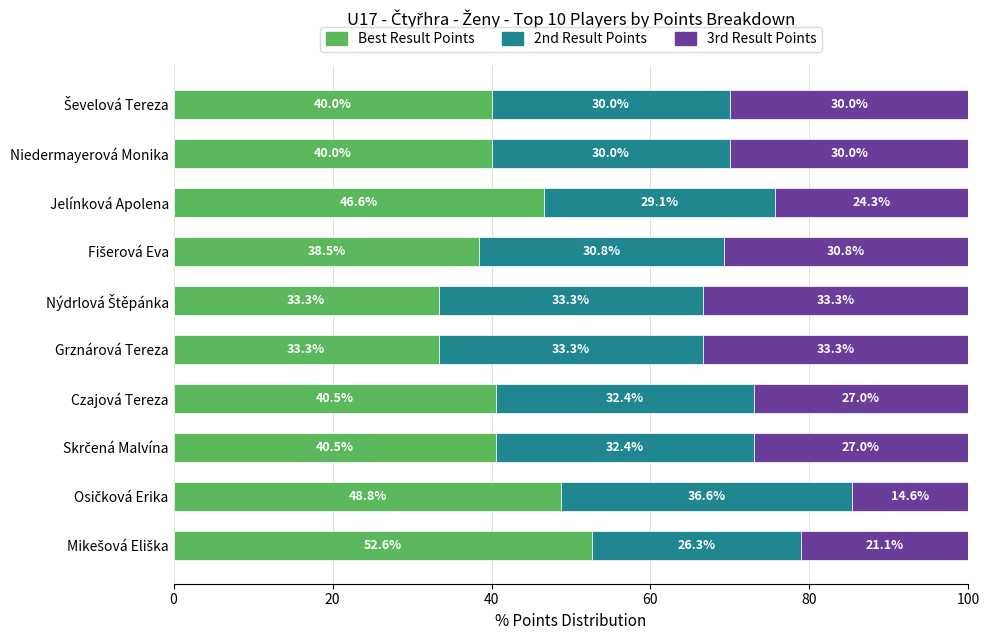

What is the minimum value for Best Result Points?

33.3